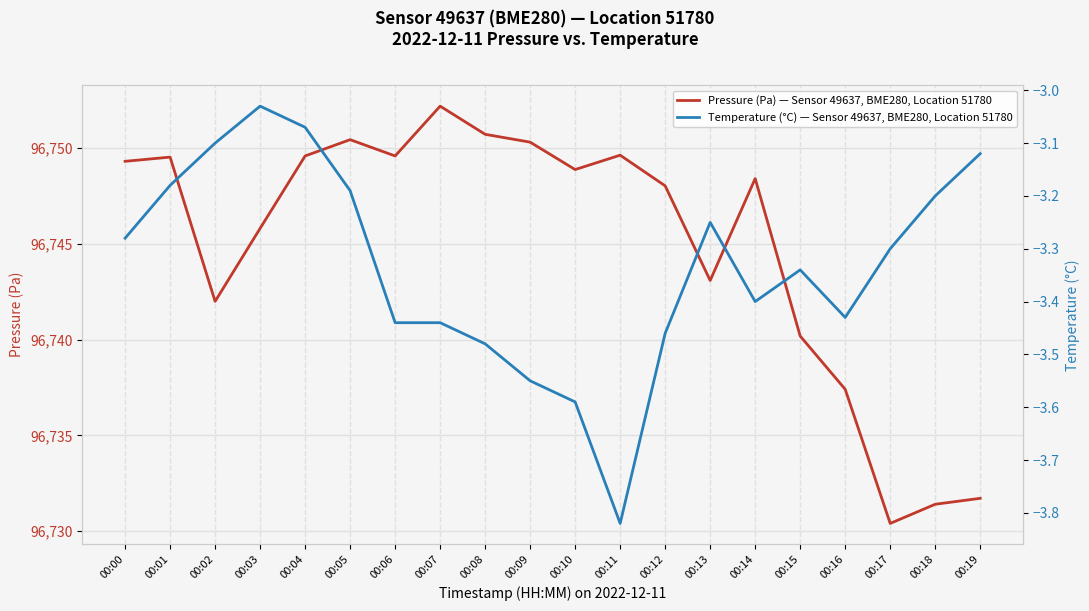

True or false: Temperature (°C) — Sensor 49637, BME280, Location 51780 and Pressure (Pa) — Sensor 49637, BME280, Location 51780 cross at least once.

False